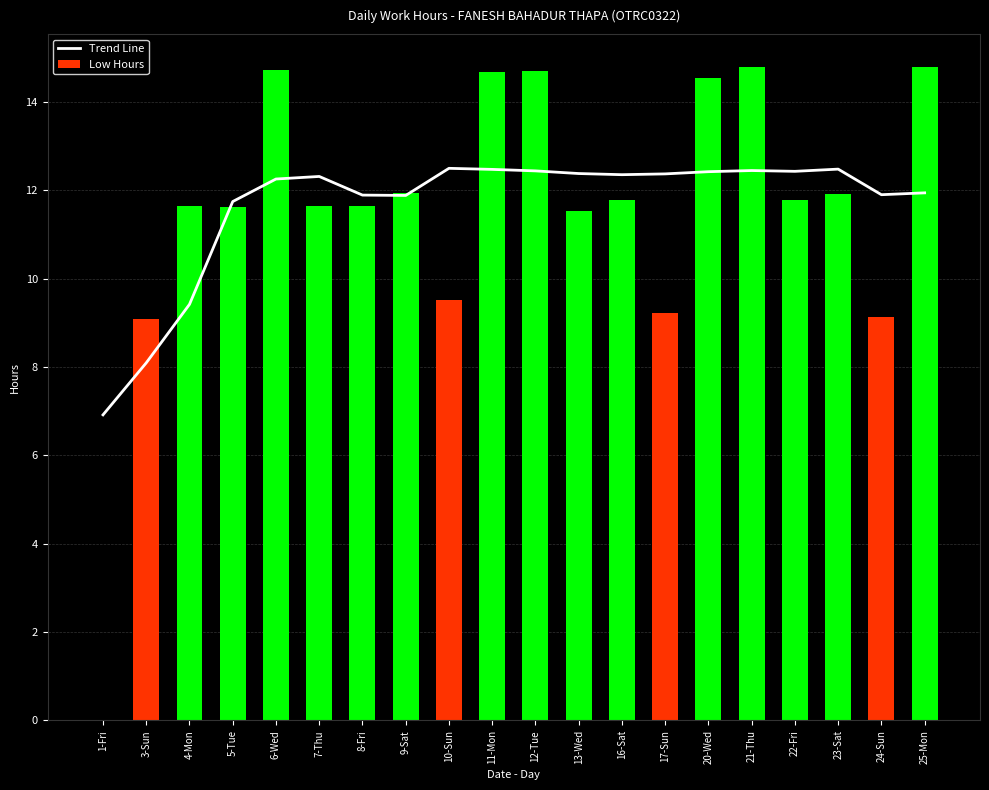

List the series in order of their overall mean, lowest first.

Low Hours, Trend Line